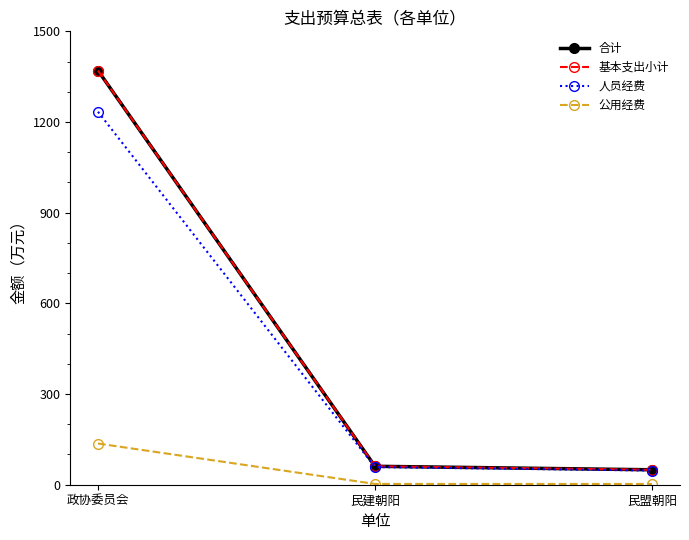

Is this an area chart (filled region under the line)?

No